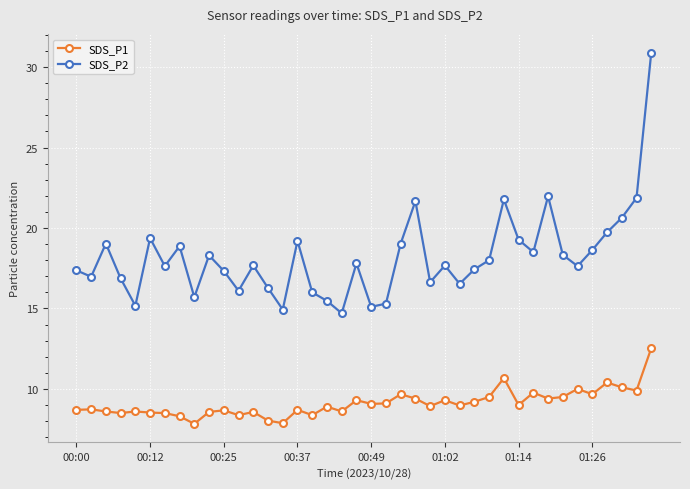

What is the sum of all SDS_P1 values?

364.3